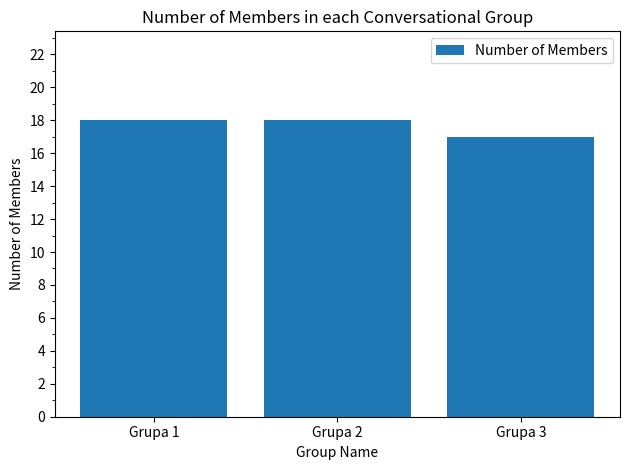

True or false: the data shows 6 at Grupa 1.

False